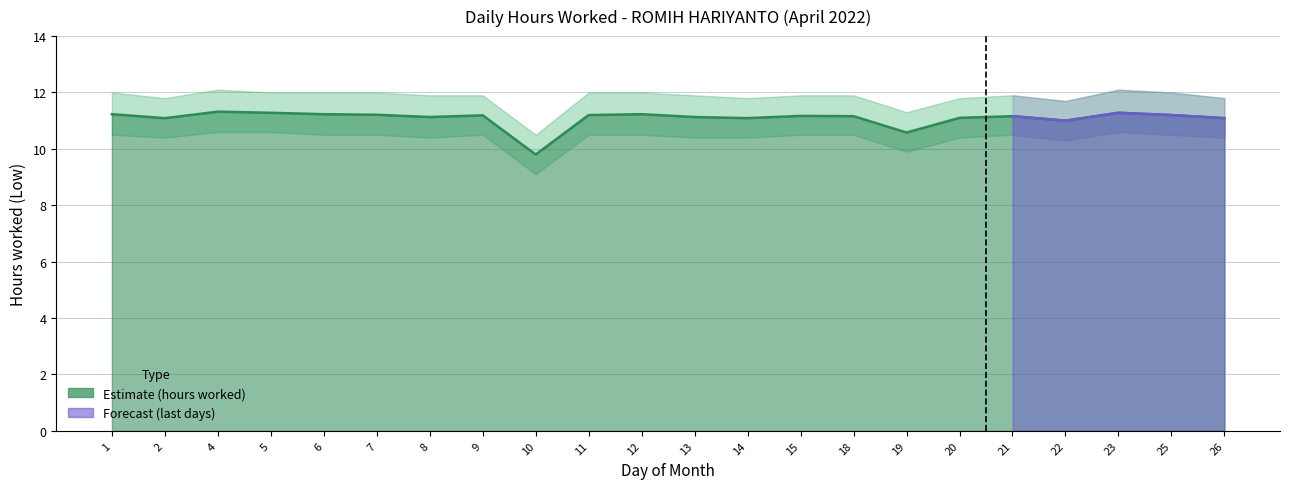

What is the value of the 4th point from the left?

11.3